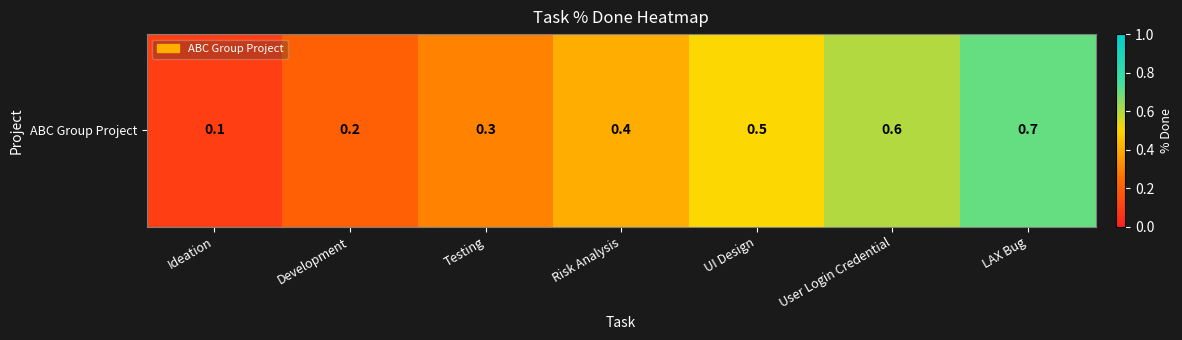

What is the approximate value at Ideation?

0.1